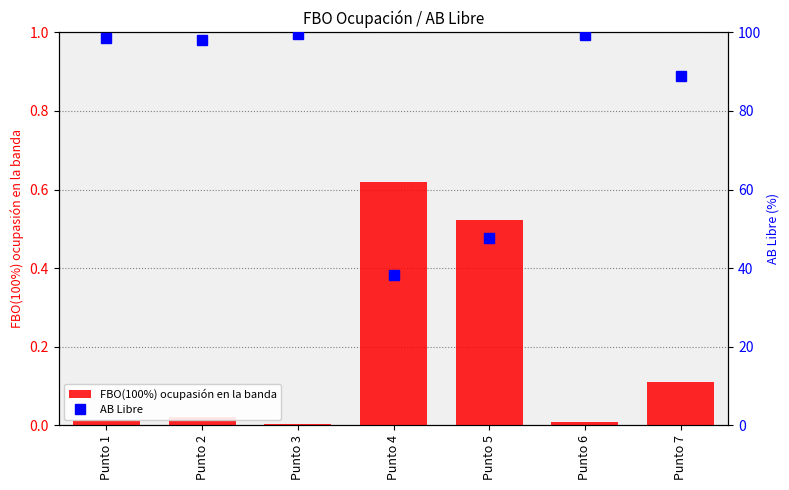

What is the value of the FBO(100%) ocupasión en la banda bar at the 7th from the left?

0.1